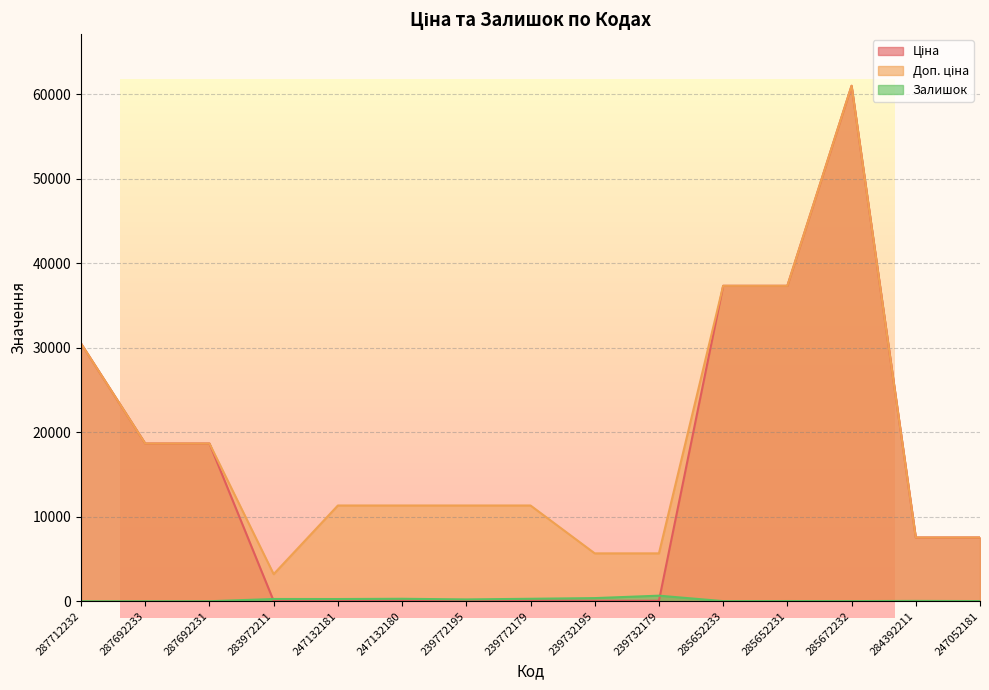

At which label is Залишок closest to 329?

247132180